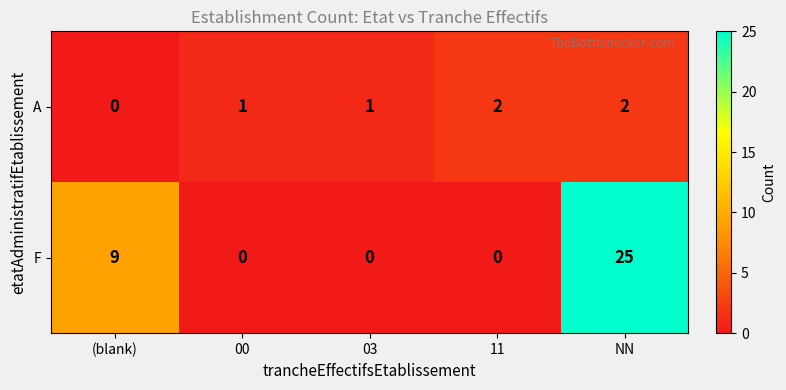

Reading left to right, extract all data points from this chart.

A: (blank)=0	00=1	03=1	11=2	NN=2
F: (blank)=9	00=0	03=0	11=0	NN=25